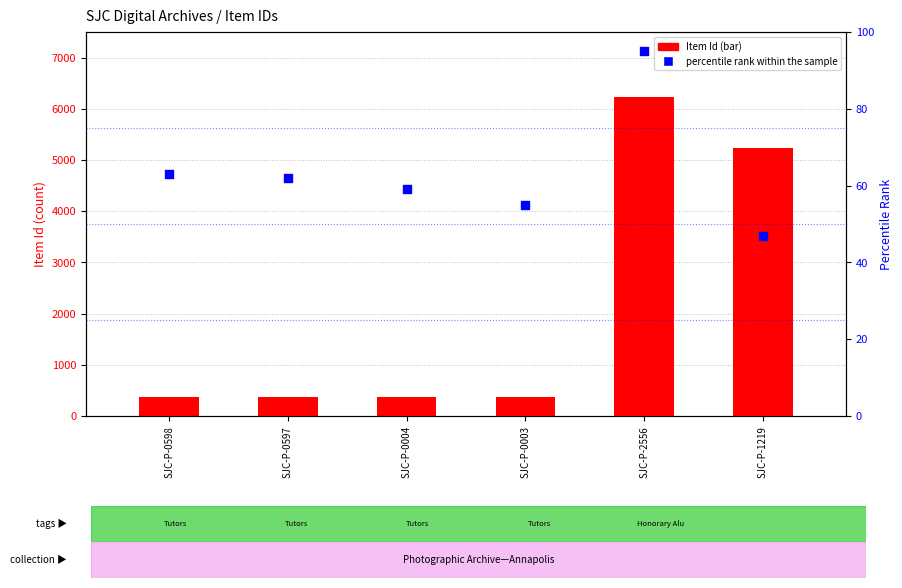

Which series has the widest spread of Y values?

Item Id